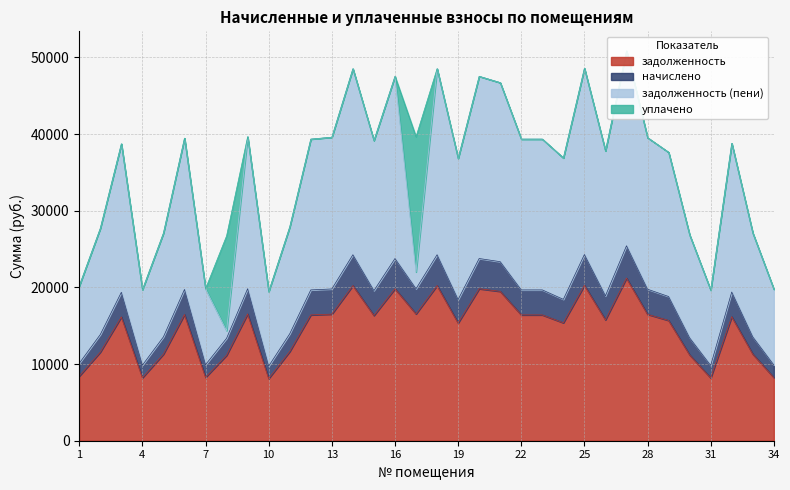

What is the greatest value displayed?

25426.7